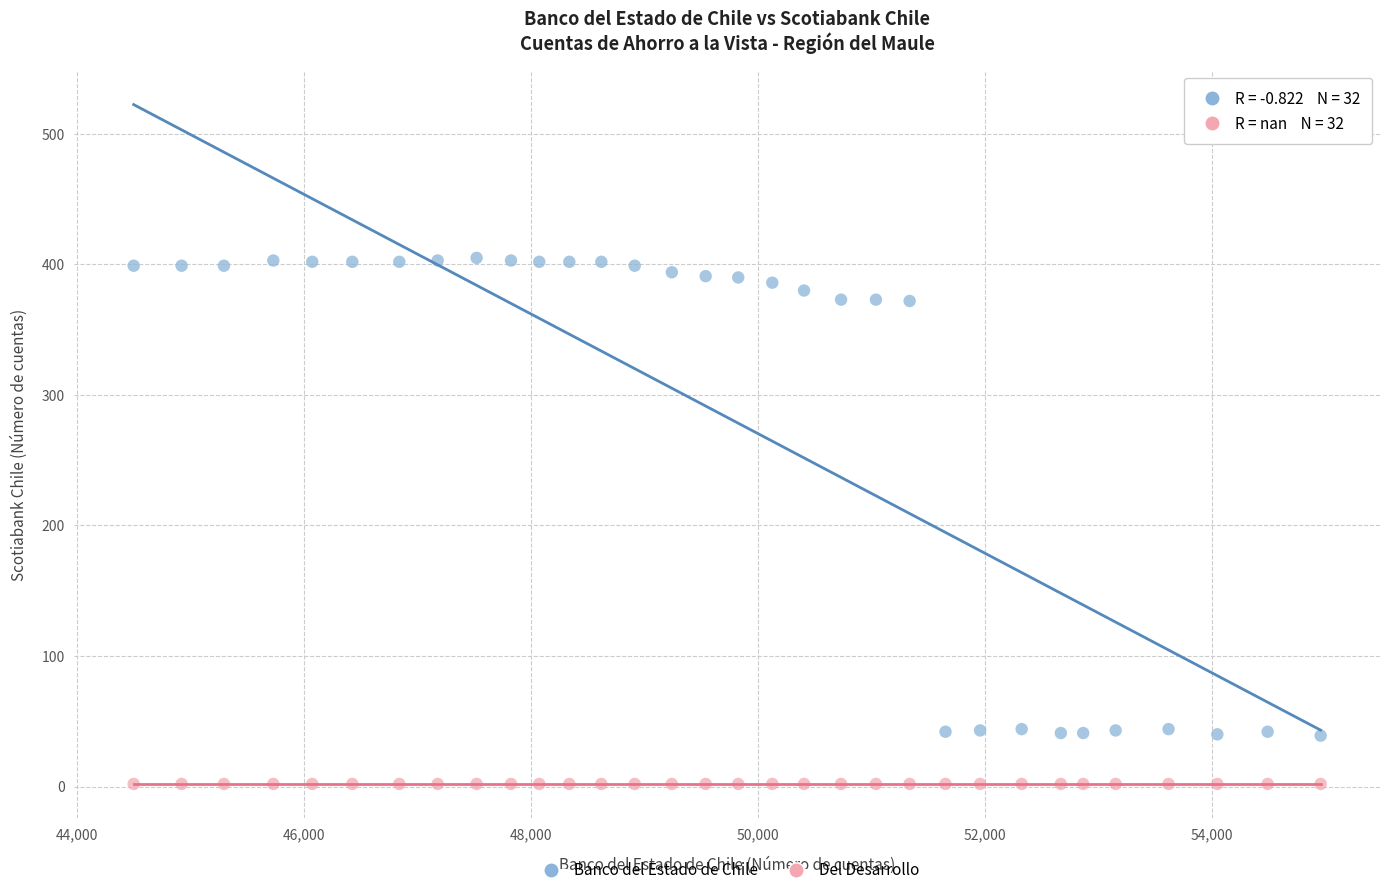

Which series contains the highest Y value?

Banco del Estado de Chile